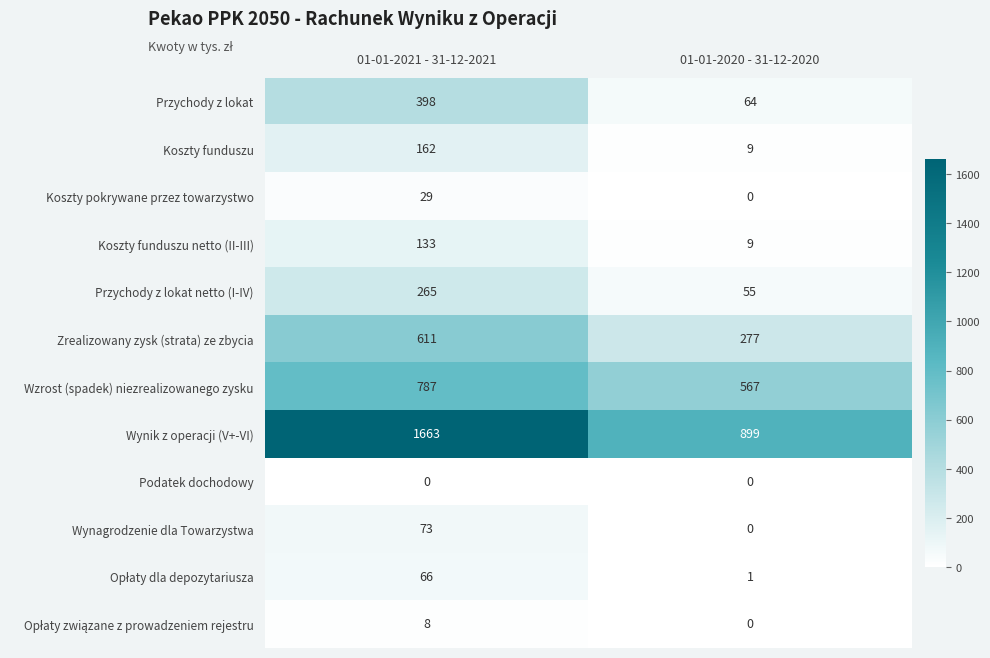

What is the difference between the maximum and minimum values in the Koszty funduszu series?

153